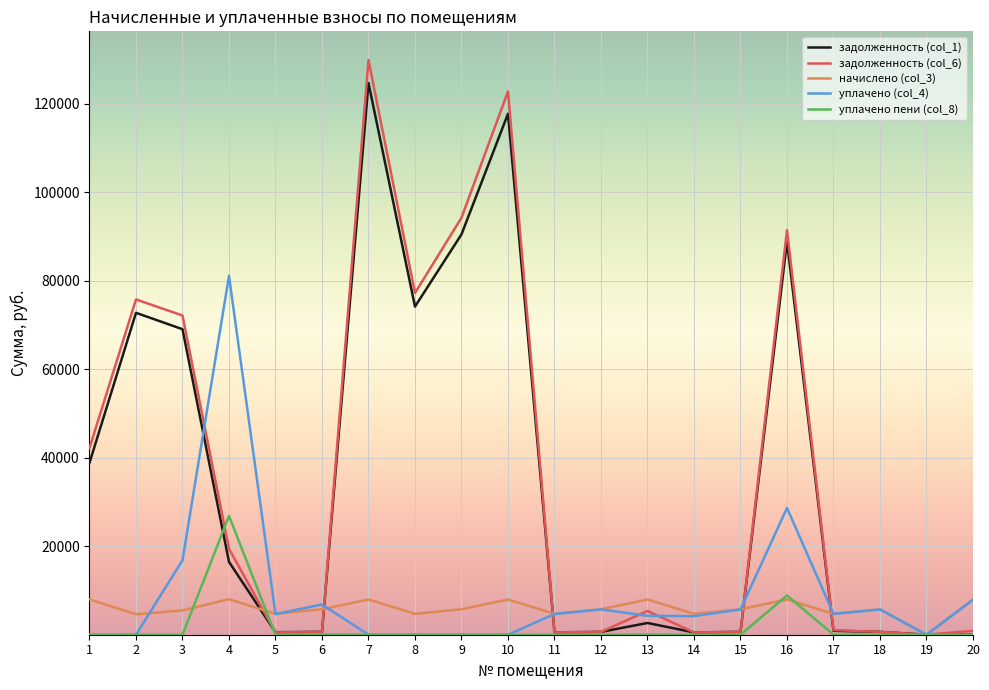

How many values in the начислено (col_3) series are below 5758?

8